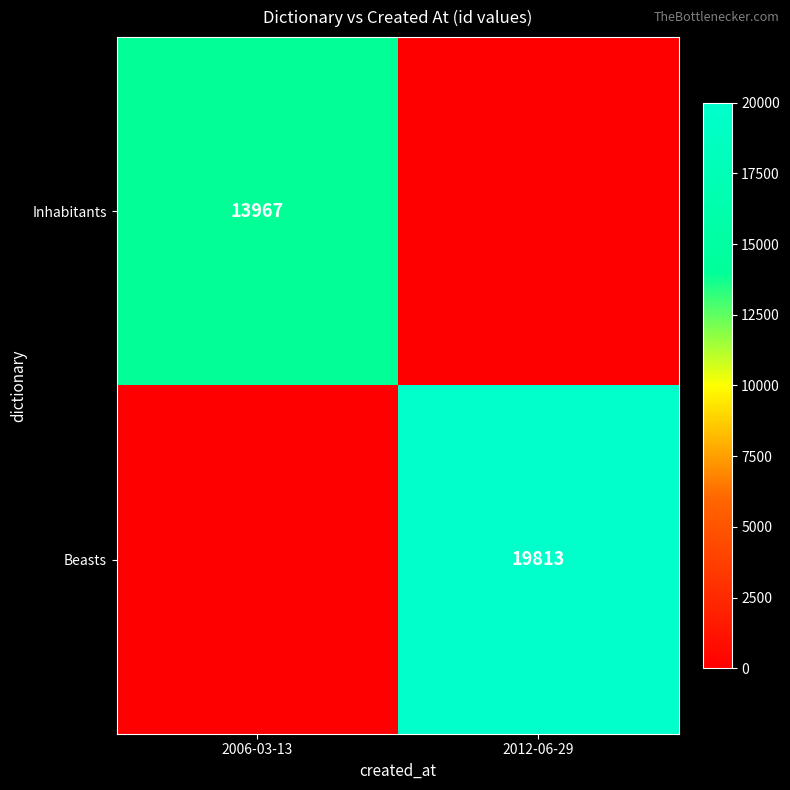

The value of Beasts at 2012-06-29 is 19813. True or false?

True